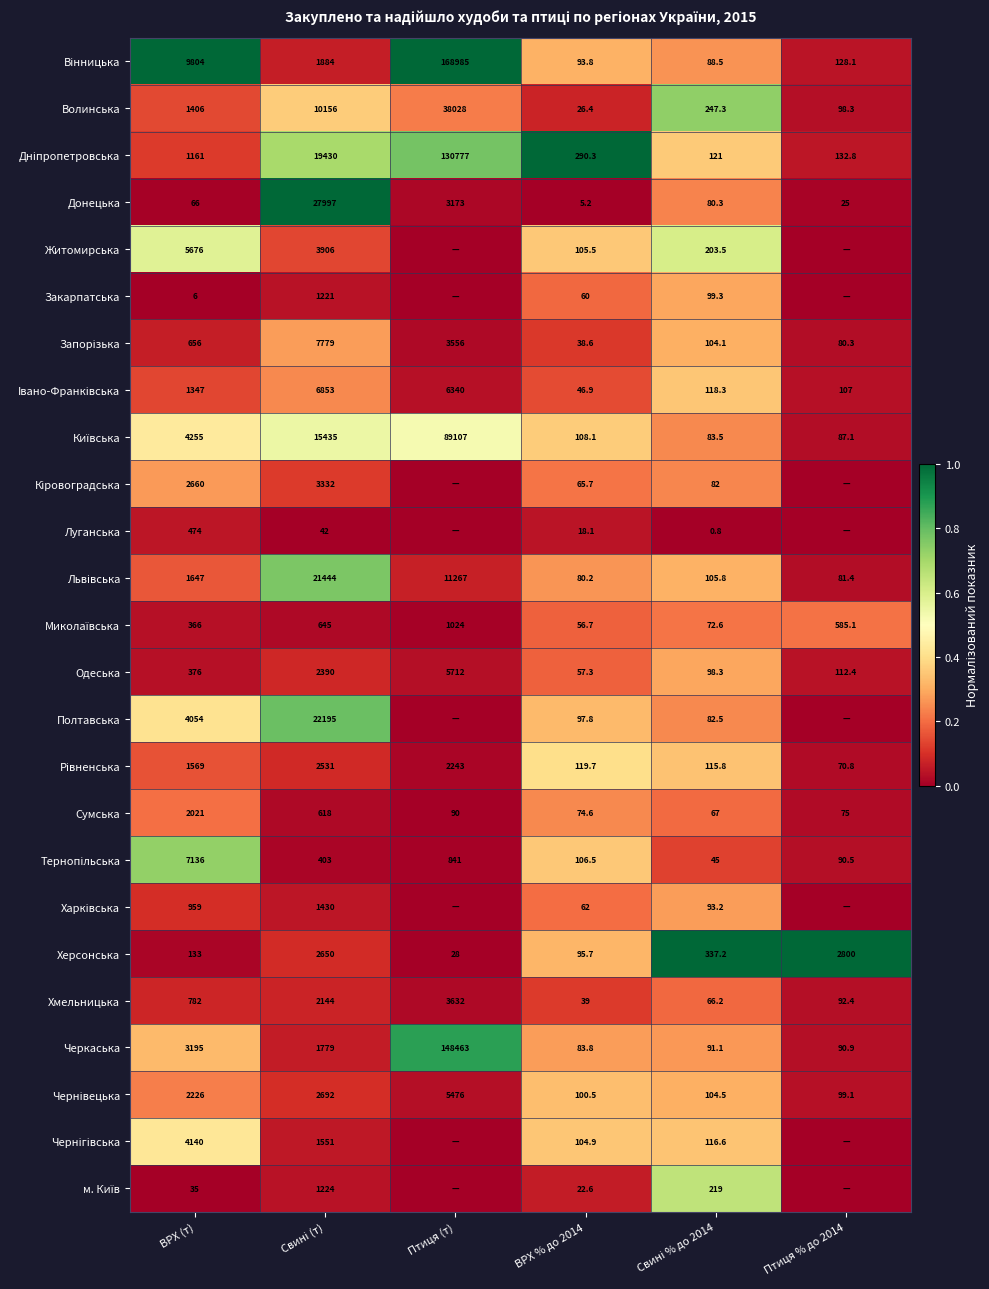

What is the minimum value for Донецька?

5.2